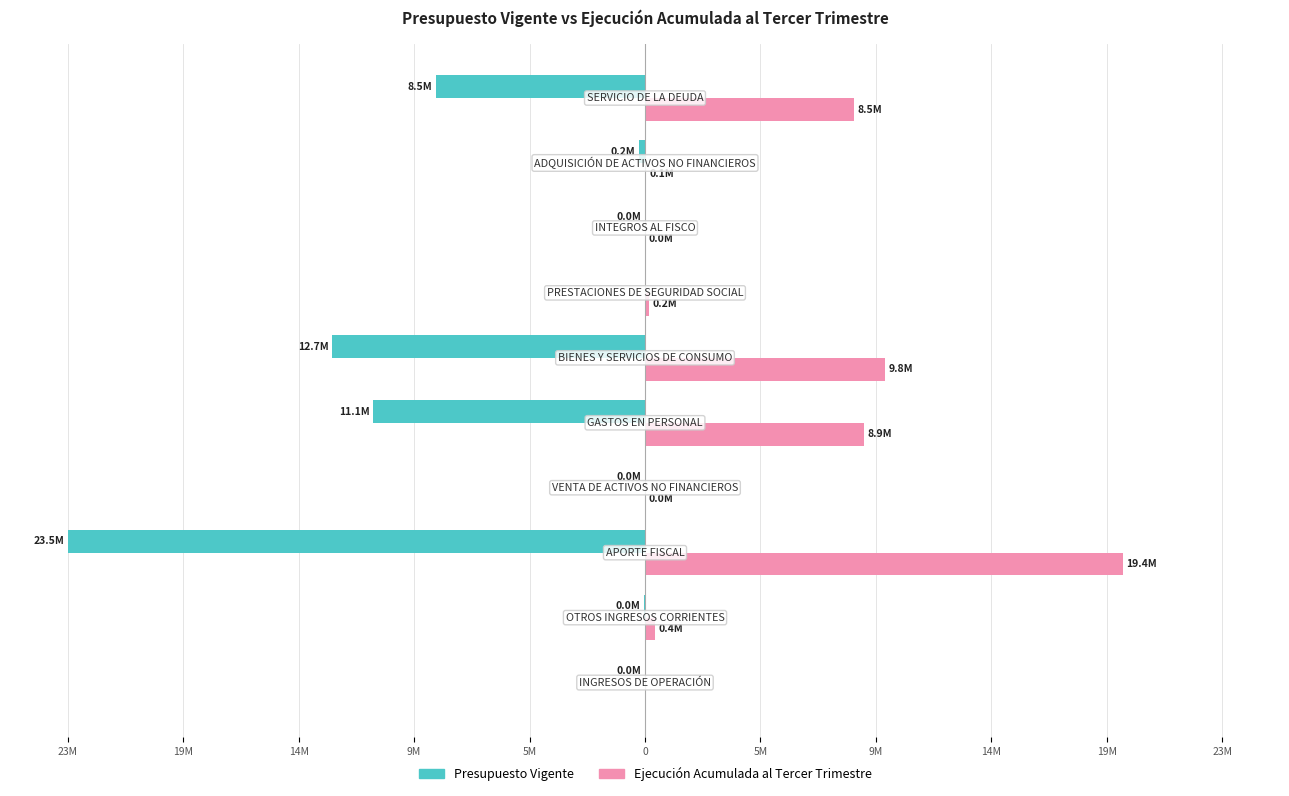

Reading left to right, what are all the values shown in this chart?

Presupuesto Vigente: -0.0	-0.1	-50.0	-0.0	-23.5	-27.1	0.0	-0.0	-0.5	-18.1
Ejecución Acumulada al Tercer Trimestre: 0.0	0.8	41.4	0.0	18.9	20.8	0.3	0.0	0.1	18.1